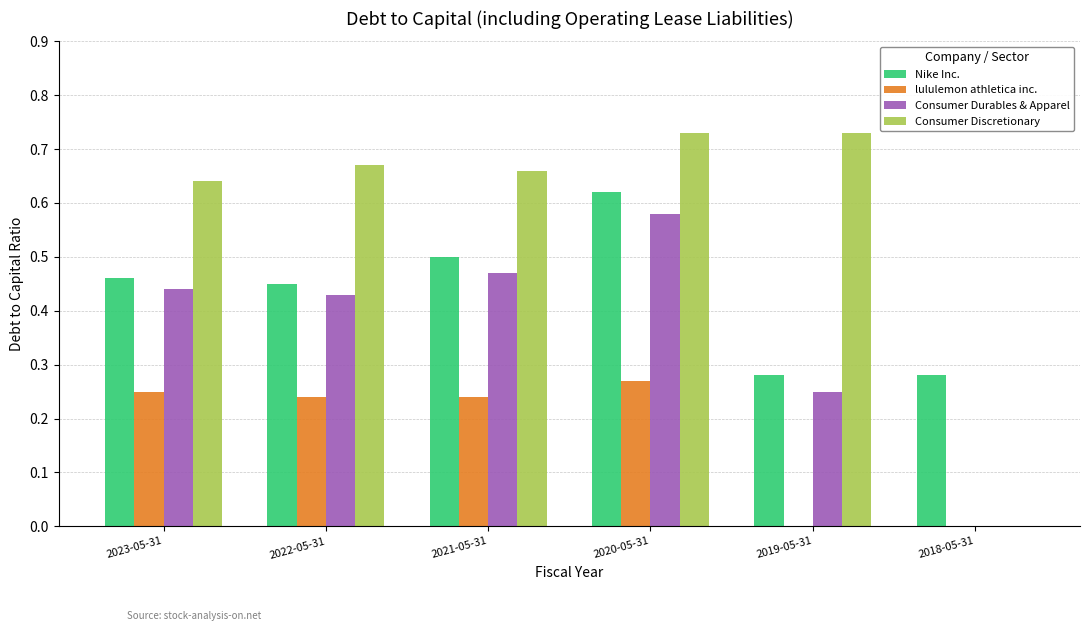

How many data points in Consumer Durables & Apparel are above 0?

5